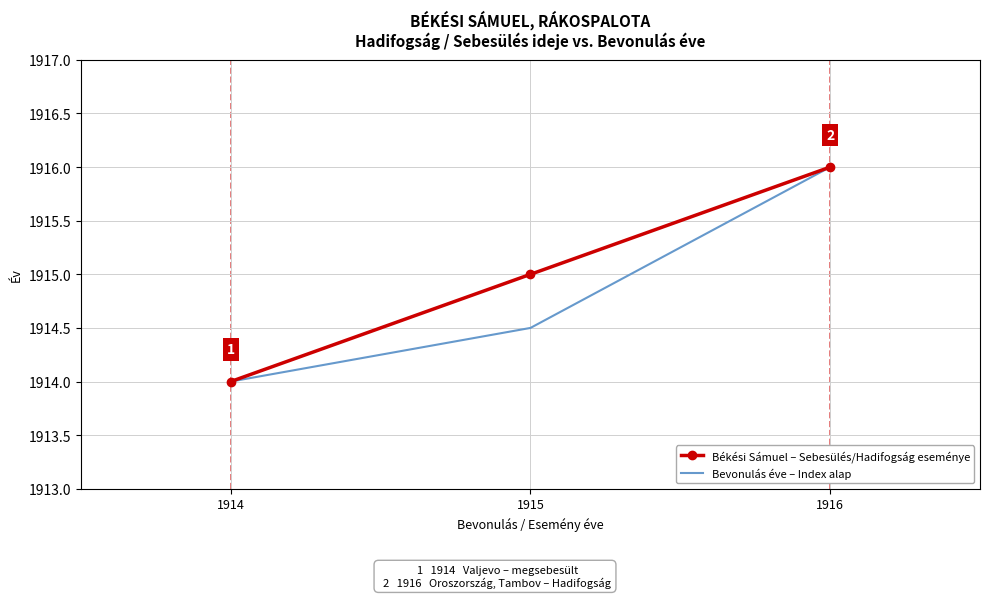

What is the difference between the highest and lowest values at 1915?

0.5